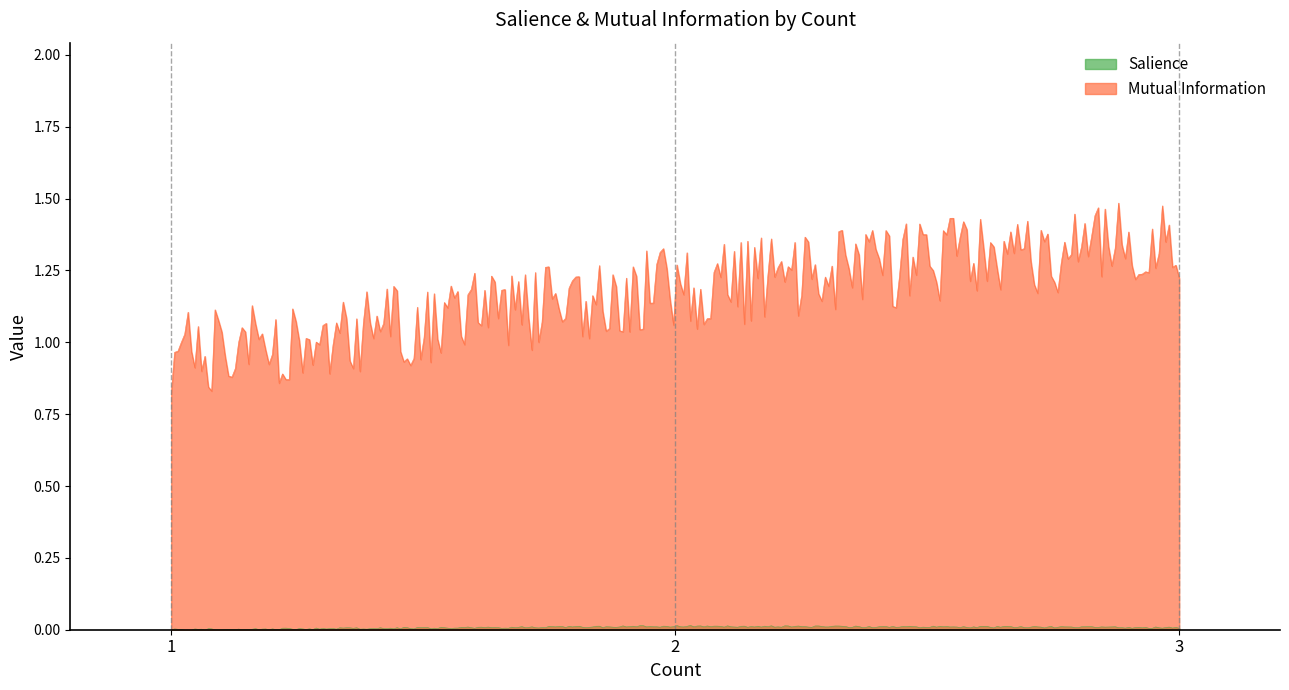

Which series has the widest spread of values?

Mutual Information